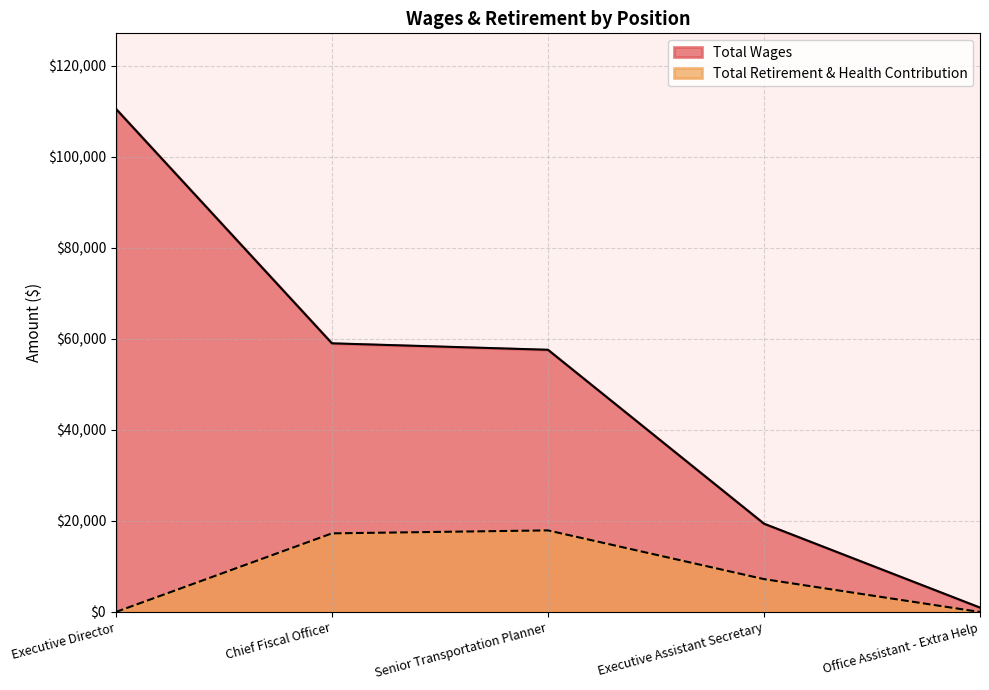

What value does the Total Wages series have at Senior Transportation Planner?

57579